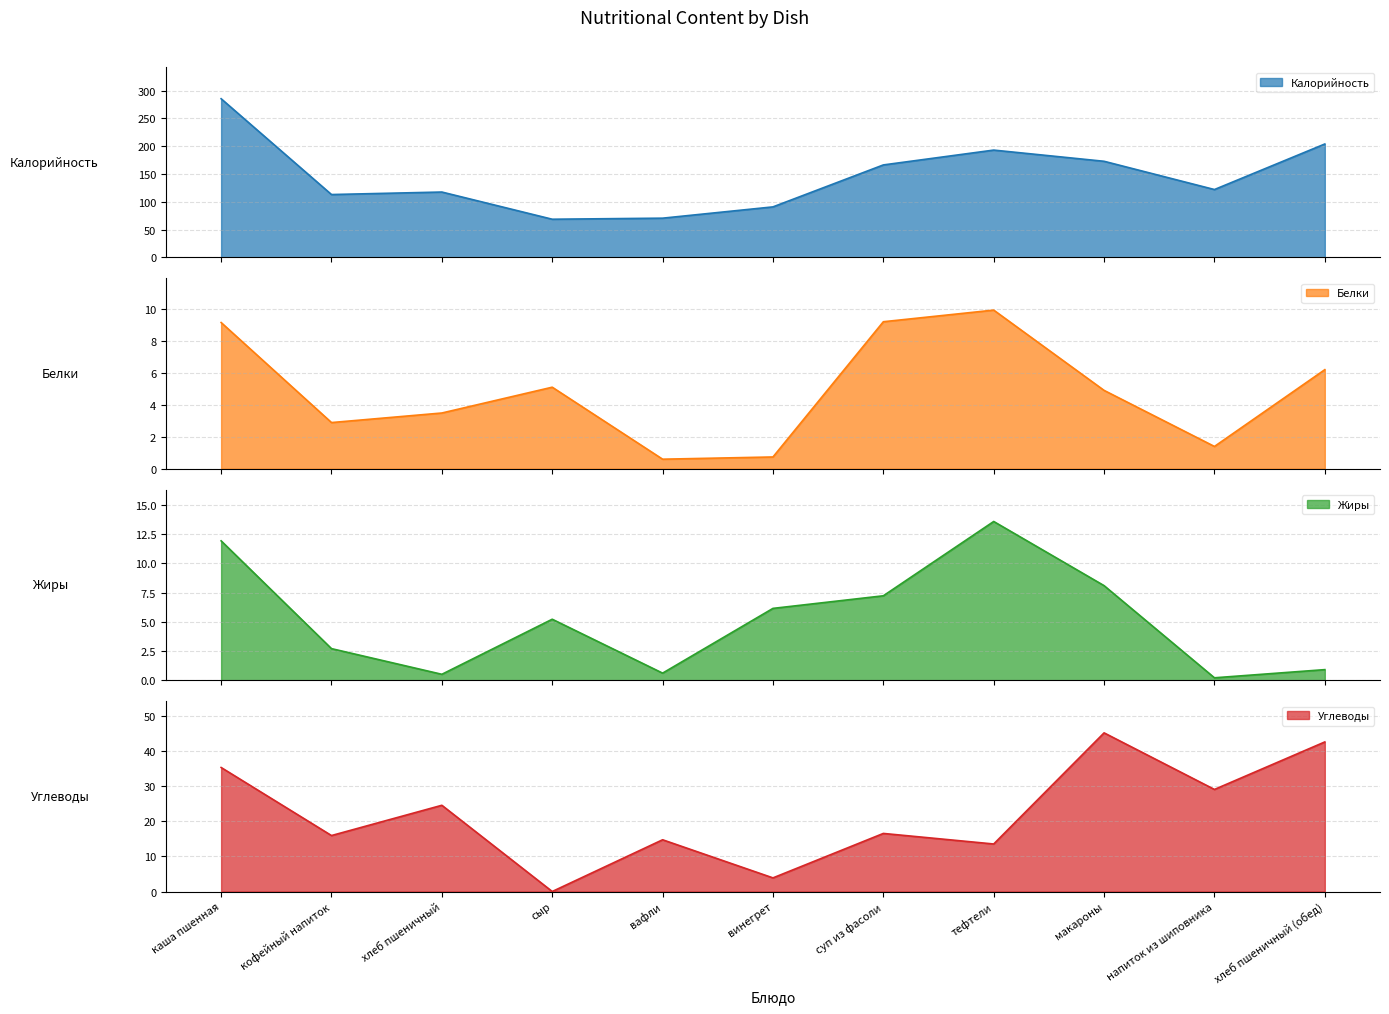

What is the spread (max minus min) of values at суп из фасоли?

159.0